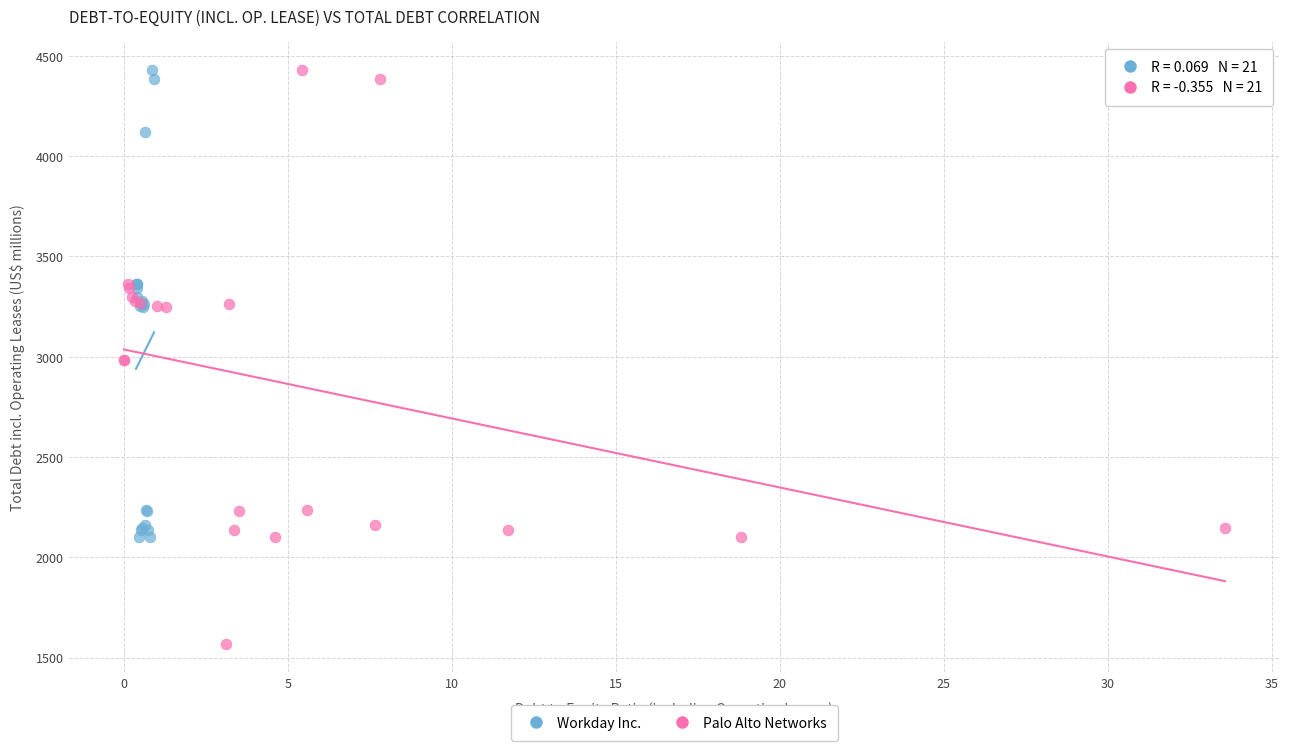

Which series reaches the minimum Y coordinate?

Palo Alto Networks